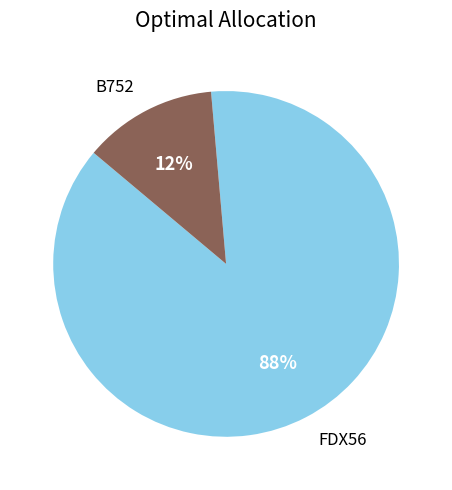

Which slice is the smallest?

B752